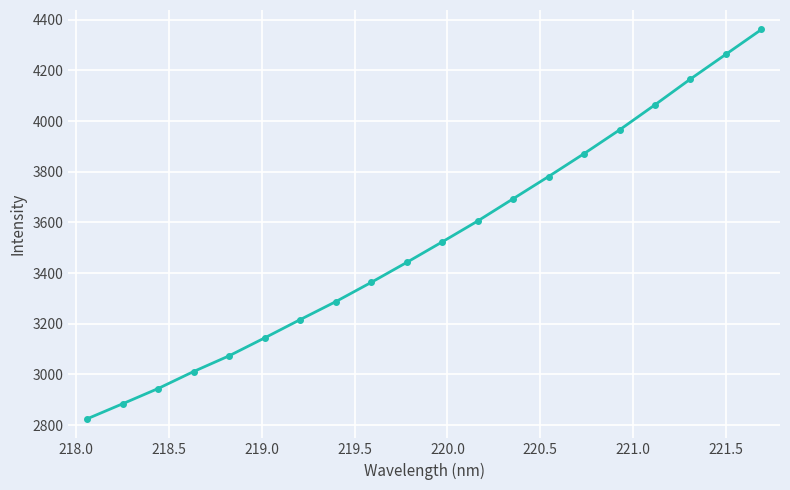

What is the maximum value shown in the chart?

4361.2